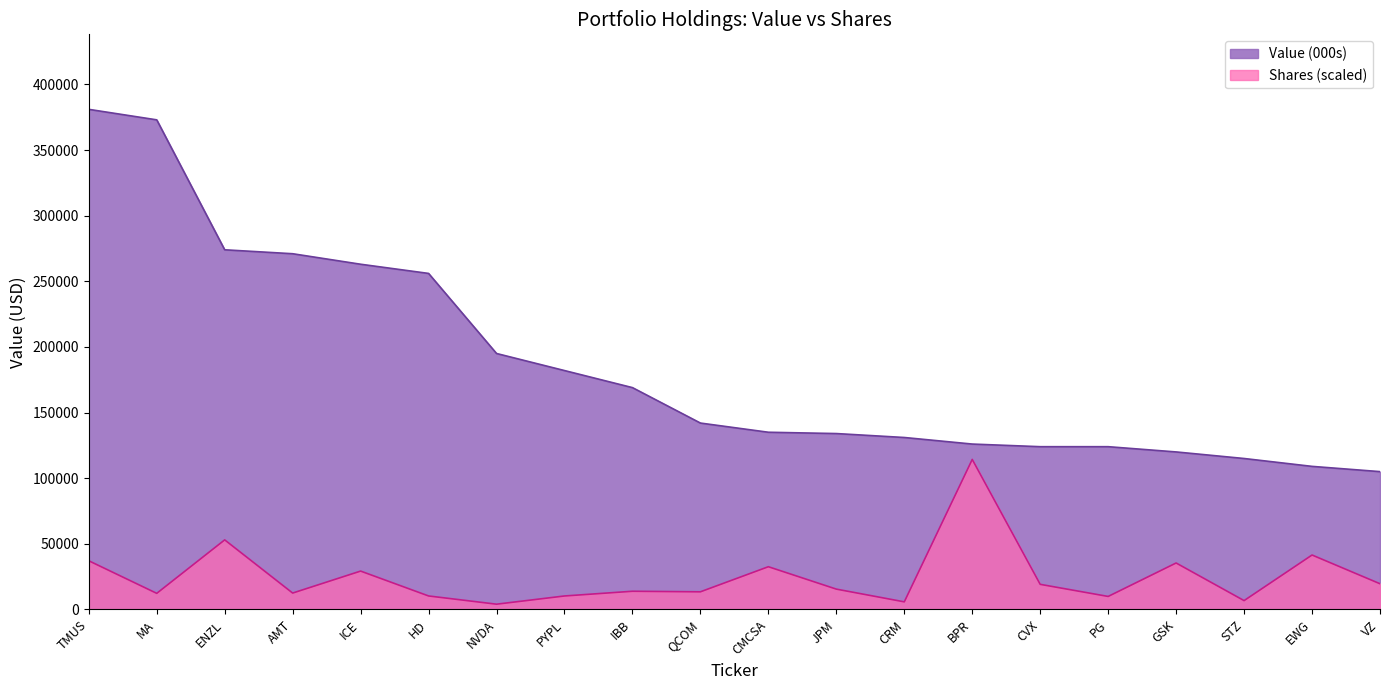

How many interior local peaks does the Shares series have?

7